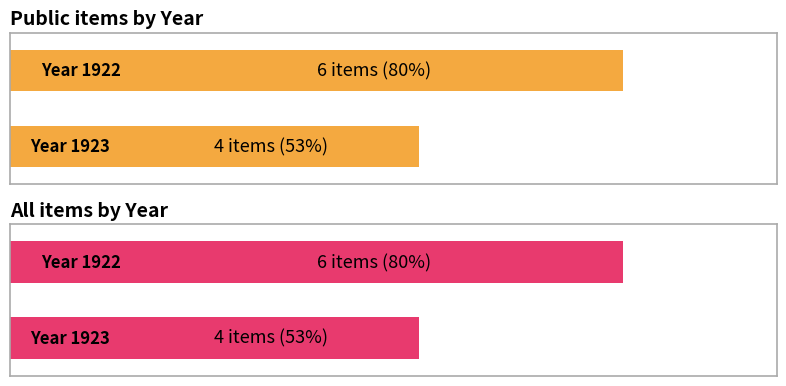

Does the chart contain any negative values?

No